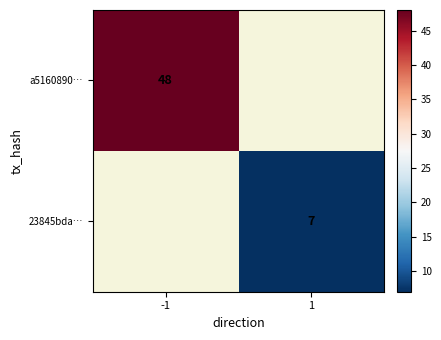

What is the total value across all series at -1?

48